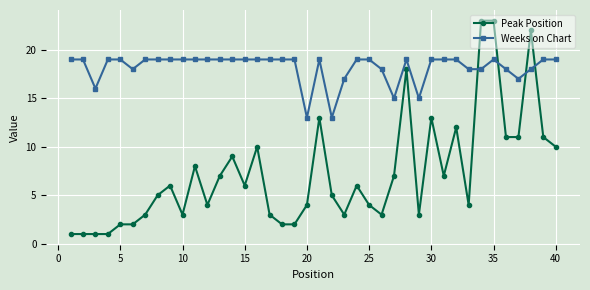

What is the difference between the maximum and minimum values in the Weeks on Chart series?

6